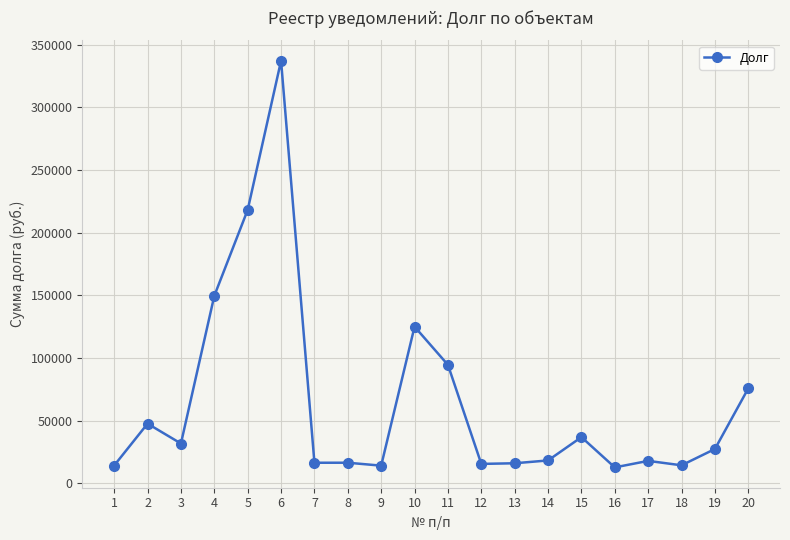

What is the value of the 12th point from the left?

15522.7